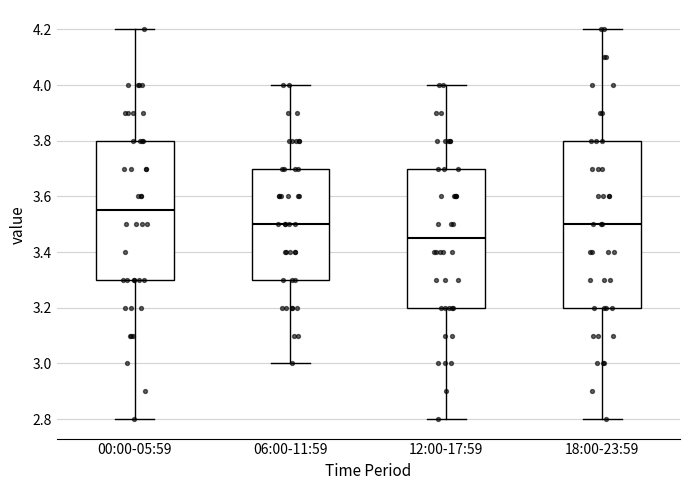

Reading left to right, transcribe this box plot: for each box, give where its median line is, the range the box spans, and where its two whiskers end, as read against the y-axis. The values are not printed on the chart, so give them approximately, as read against the axis.

00:00-05:59: median 3.56, box 3.30 to 3.80, whiskers 2.80 to 4.20
06:00-11:59: median 3.50, box 3.30 to 3.70, whiskers 3.00 to 4.00
12:00-17:59: median 3.46, box 3.20 to 3.70, whiskers 2.80 to 4.00
18:00-23:59: median 3.50, box 3.20 to 3.80, whiskers 2.80 to 4.20